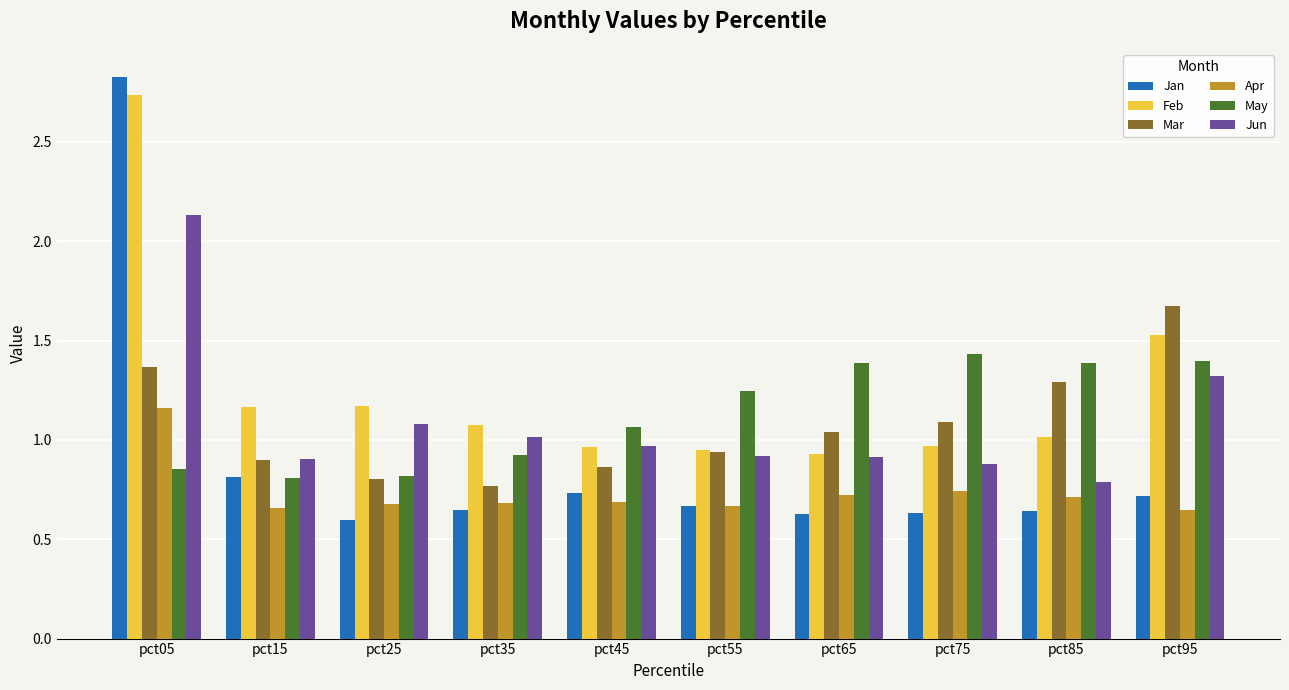

What is the difference between the maximum and minimum values in the Feb series?

1.8